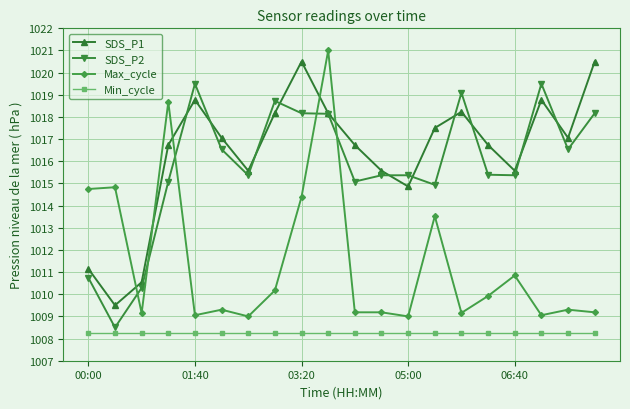

How many times do Max_cycle and SDS_P1 cross each other?

5